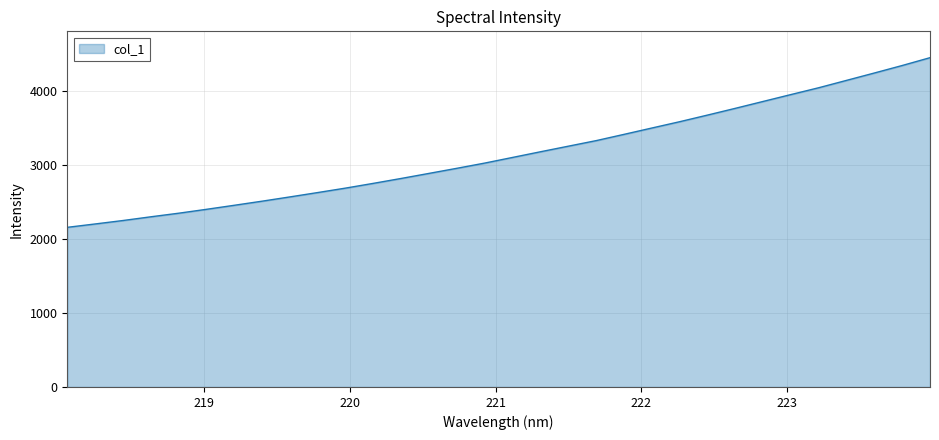

What is the difference between the maximum and minimum values?

2289.3